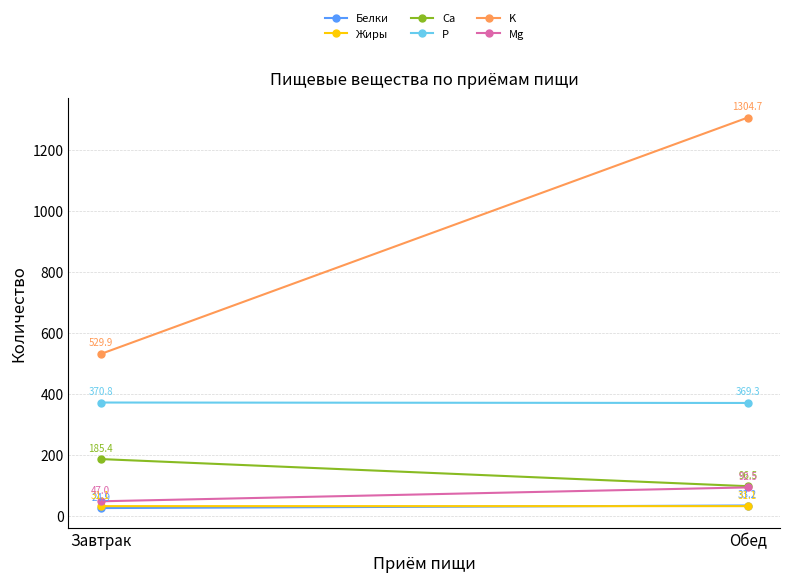

Reading right to left, extract all data points from this chart.

Белки: 33.2	24.9
Жиры: 31.1	31.1
Ca: 96.5	185.4
P: 369.3	370.8
K: 1304.7	529.9
Mg: 92.5	47.0